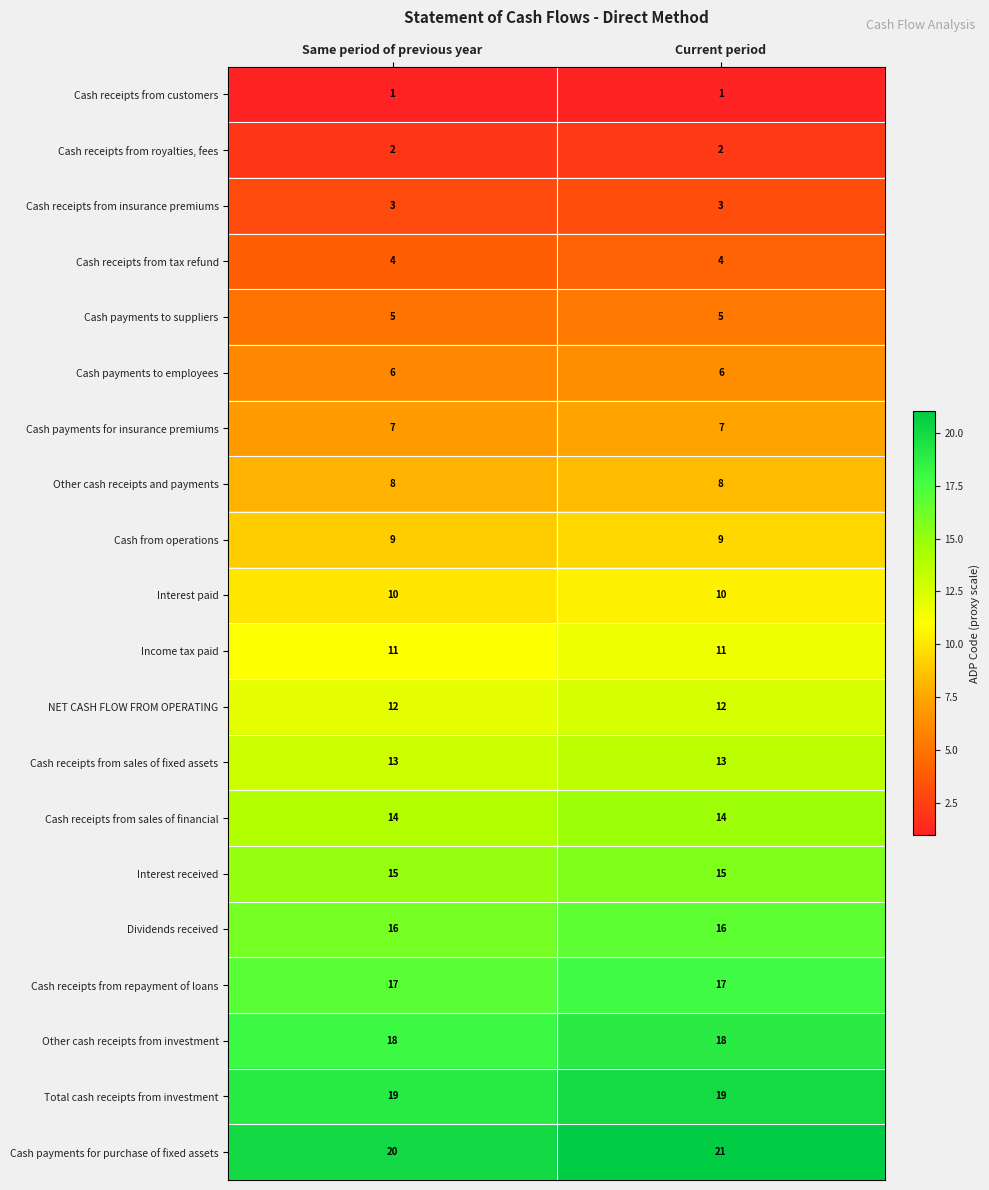

What is the smallest value displayed?

1